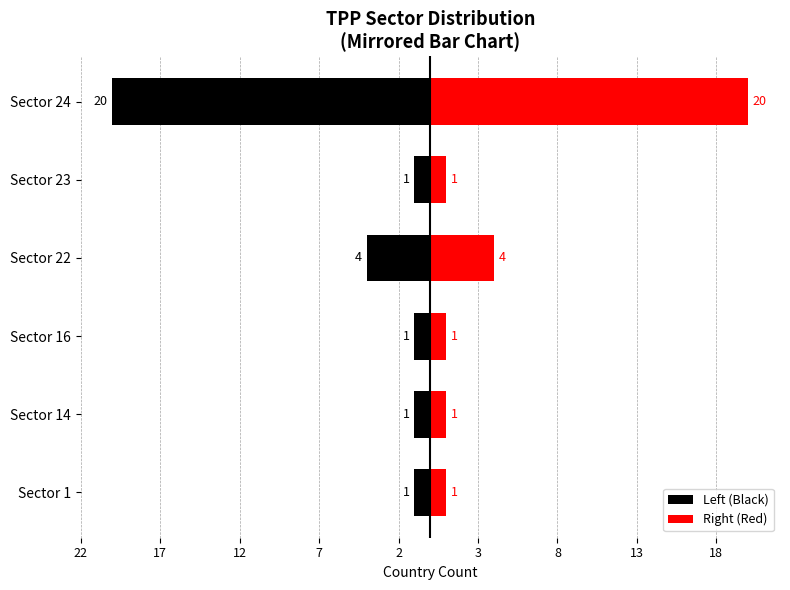

Which series changed the most between Sector 14 and Sector 22?

Left (Black)